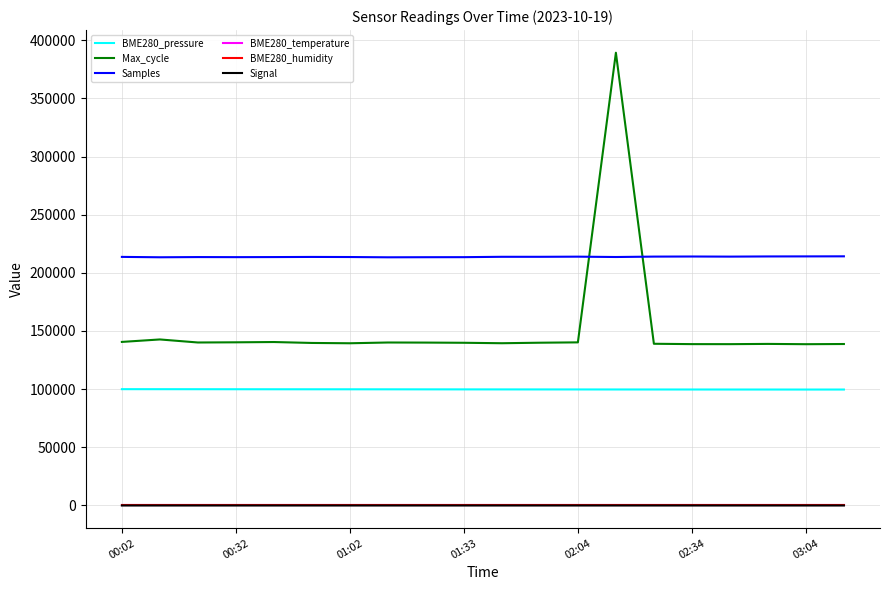

True or false: Signal and BME280_pressure cross at least once.

False